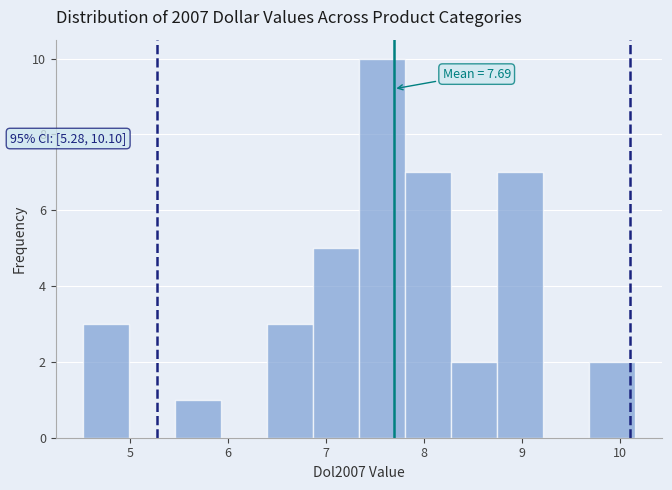

Over which range of the x-axis is the bar tallest?

7.3 to 7.8